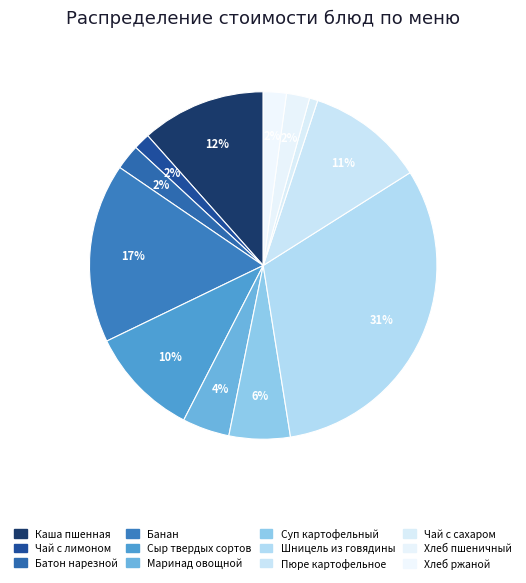

To the nearest percent, what is the average slice percentage?

8%